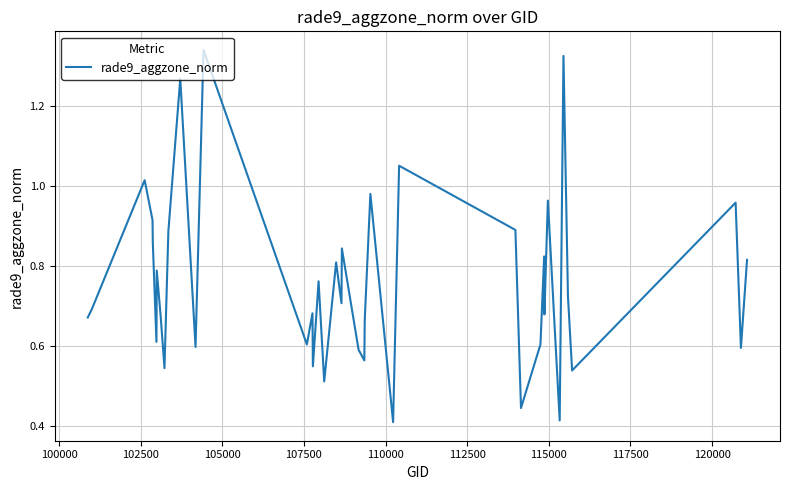

Is this an area chart (filled region under the line)?

No